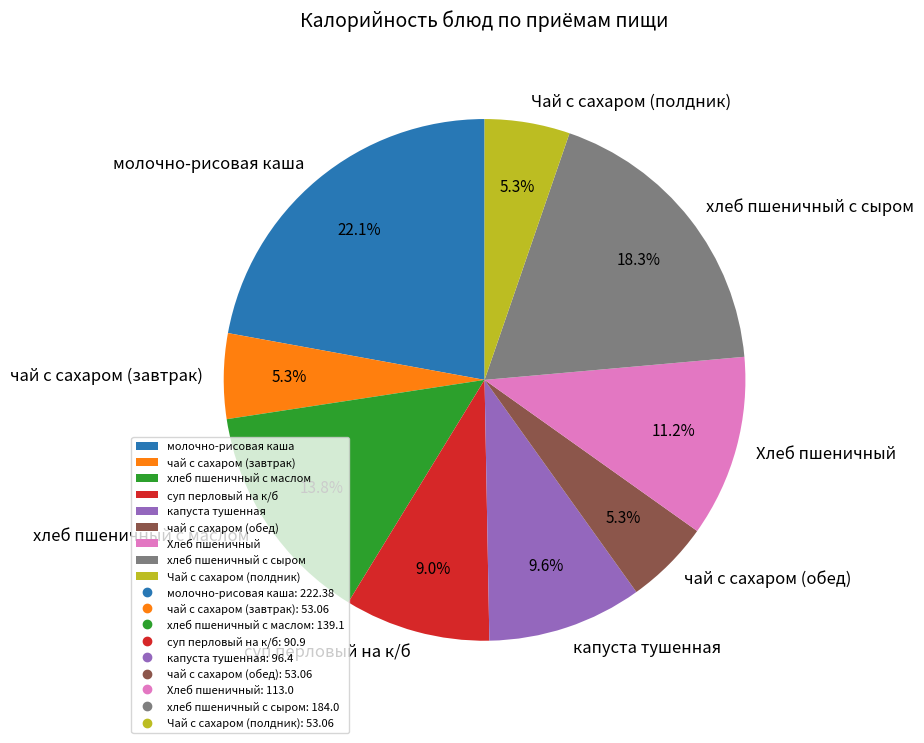

Does any single category account for the majority?

No